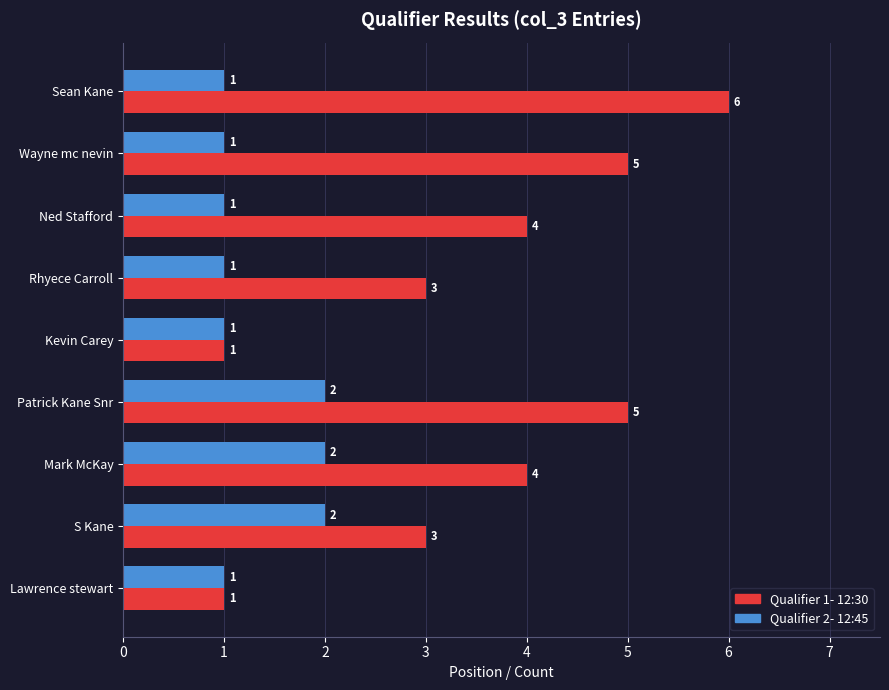

Count the Qualifier 2- 12:45 values in the range 1 to 2.

9